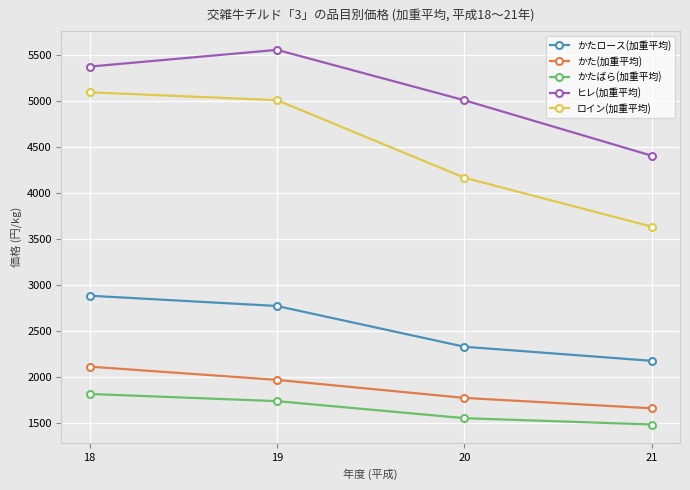

How many data points in ロイン(加重平均) are less than 5011?

2